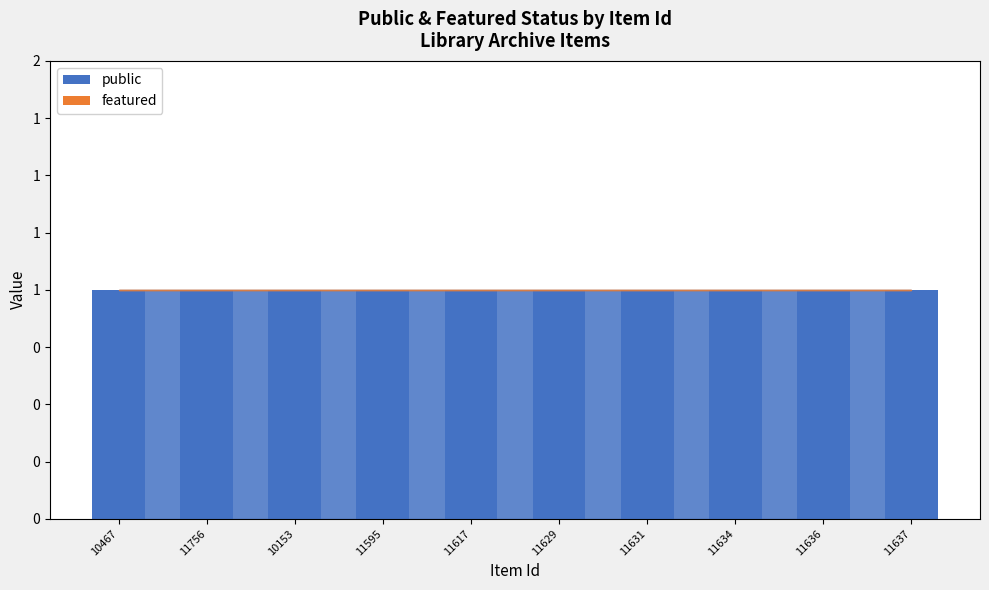

Which has a higher value, 10467 or 11617?

10467